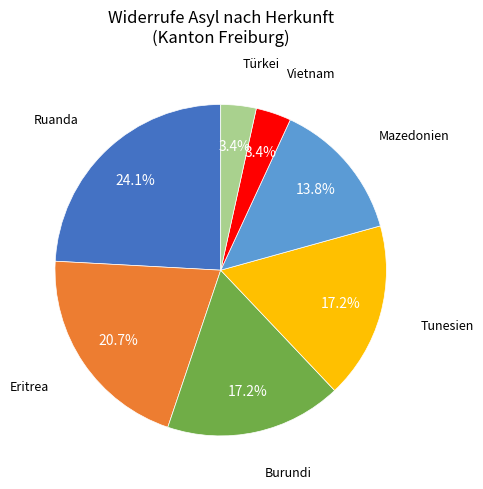

Is there any slice that represents more than half of the pie?

No